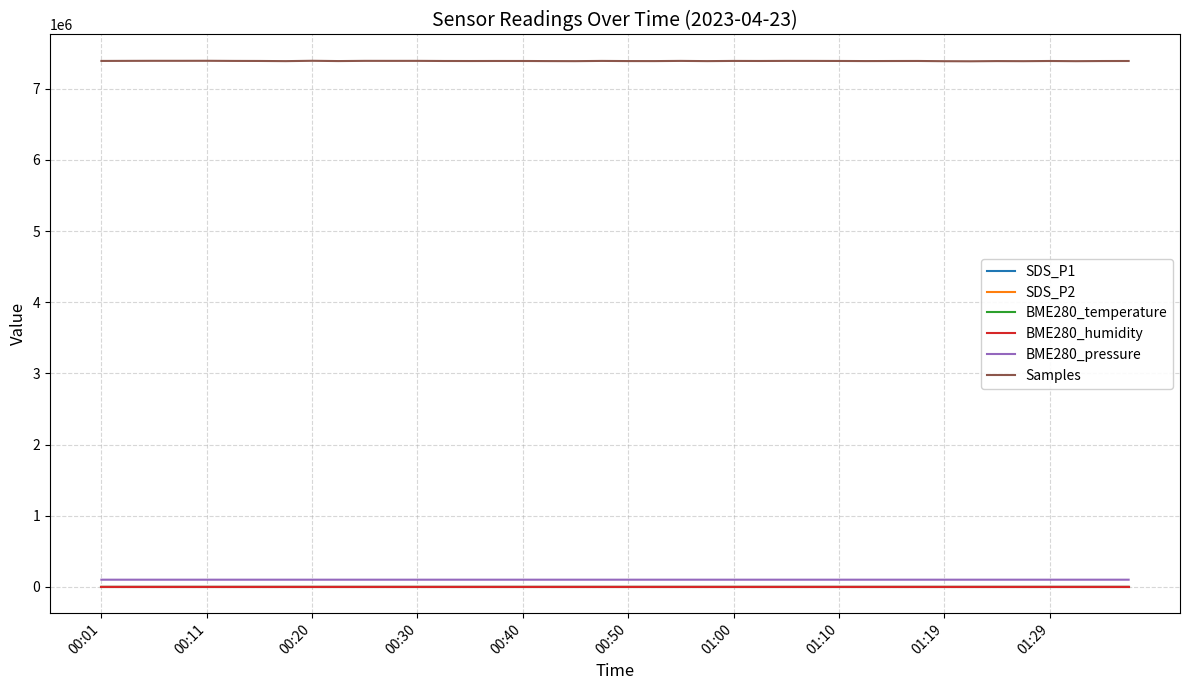

True or false: SDS_P2 has more than 2 interior local peaks.

True